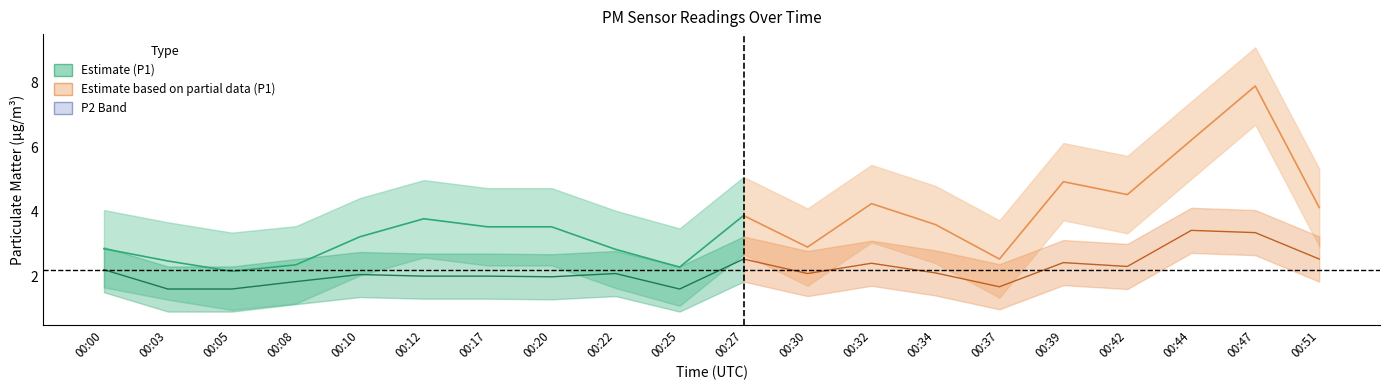

How many data points in P1 are less than 3?

8